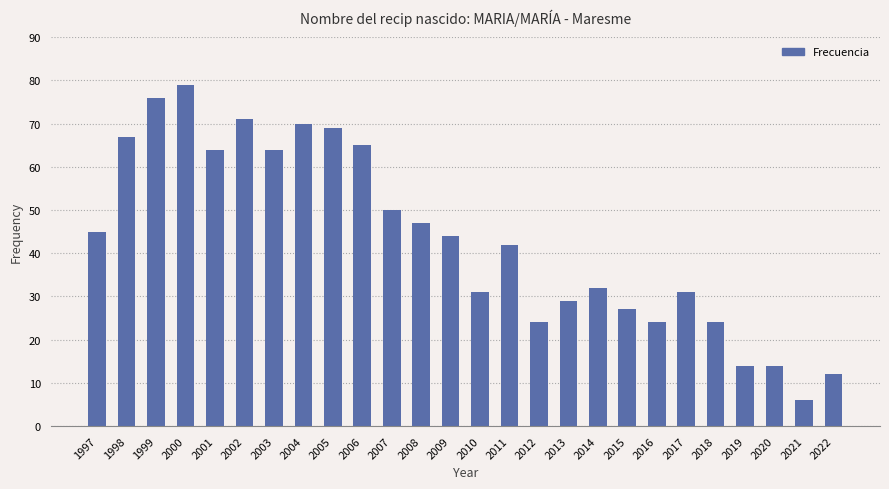

Is it true that the value at 1998 is 92?

False